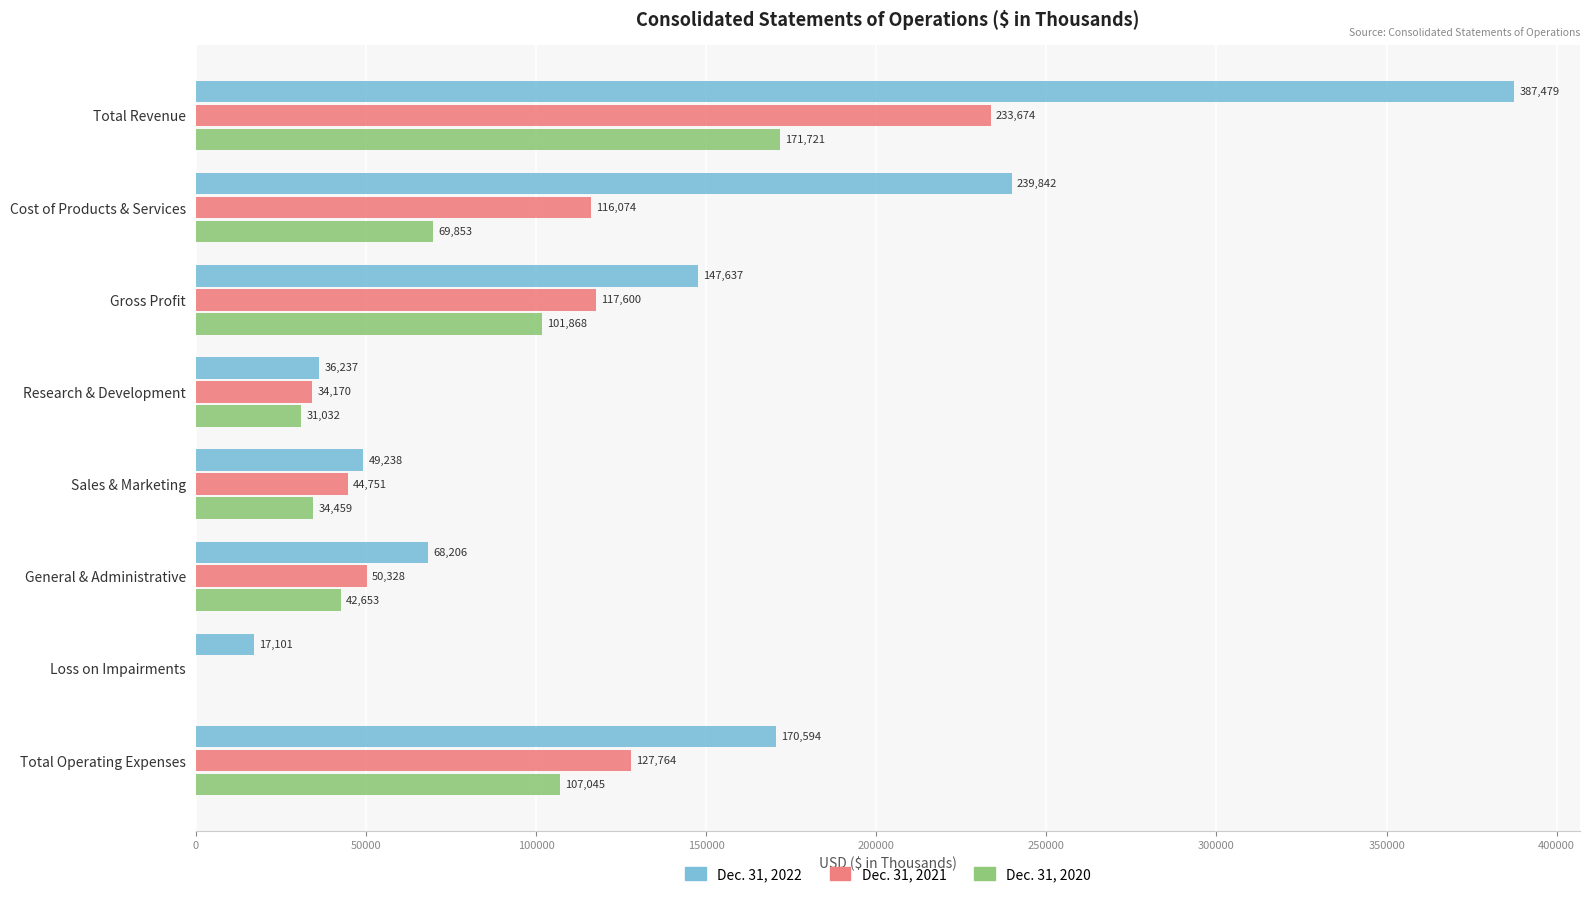

What is the sum of all Dec. 31, 2021 values?

724361